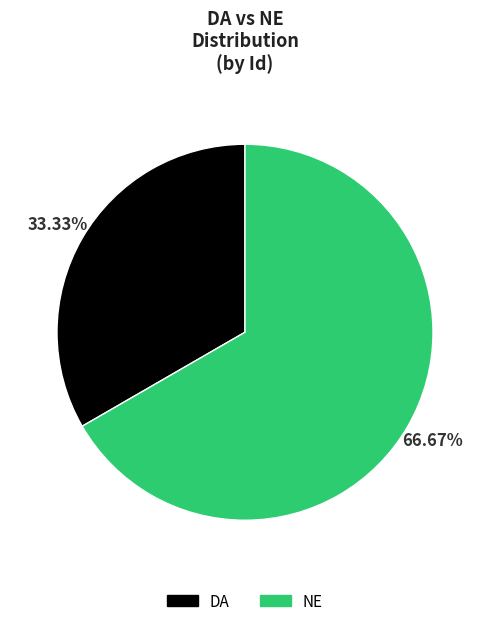

Is NE the majority of the pie?

Yes